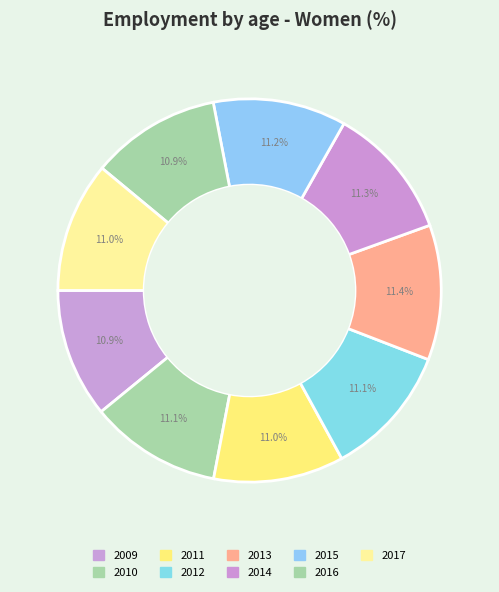

Is there a majority slice in this chart?

No